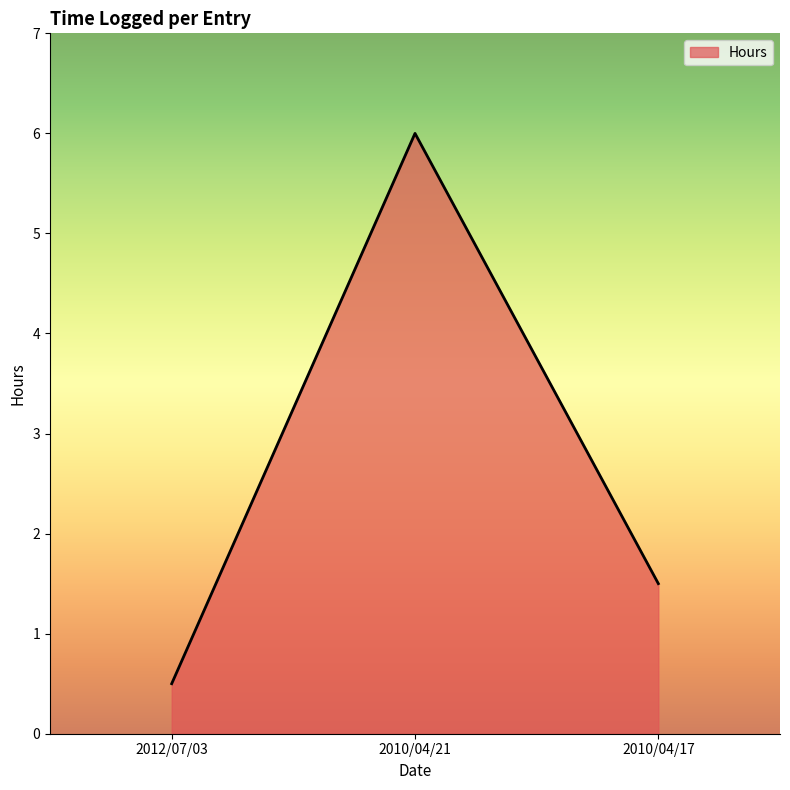

Which category has the highest value across all series?

2010/04/21